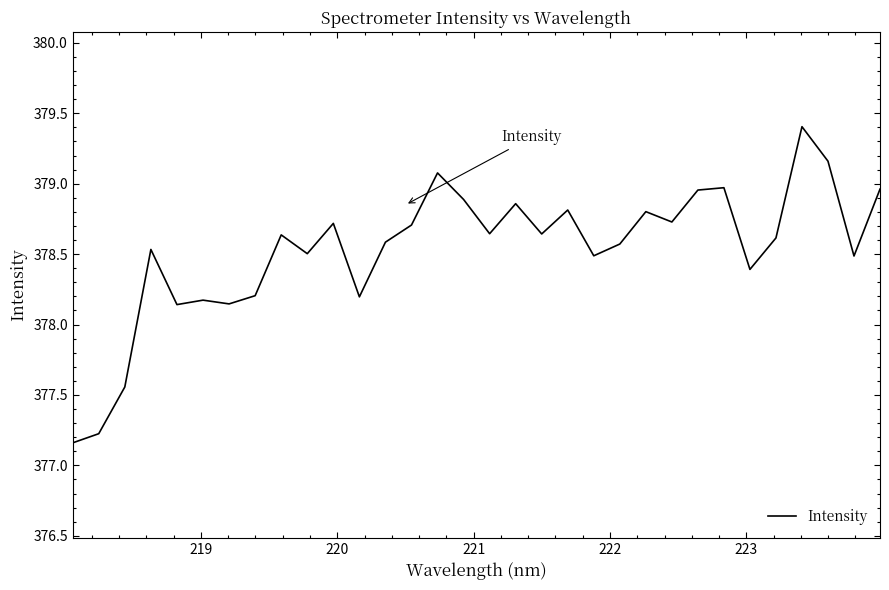

What is the maximum value shown in the chart?

379.4